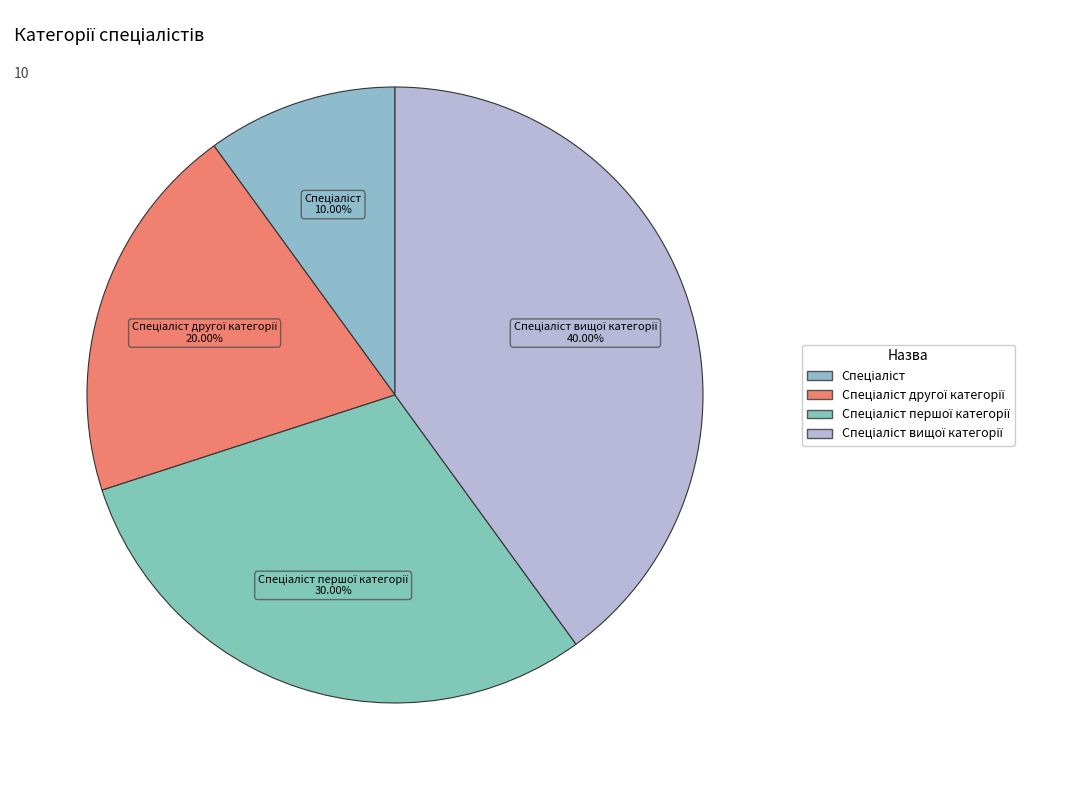

Does any single category account for the majority?

No